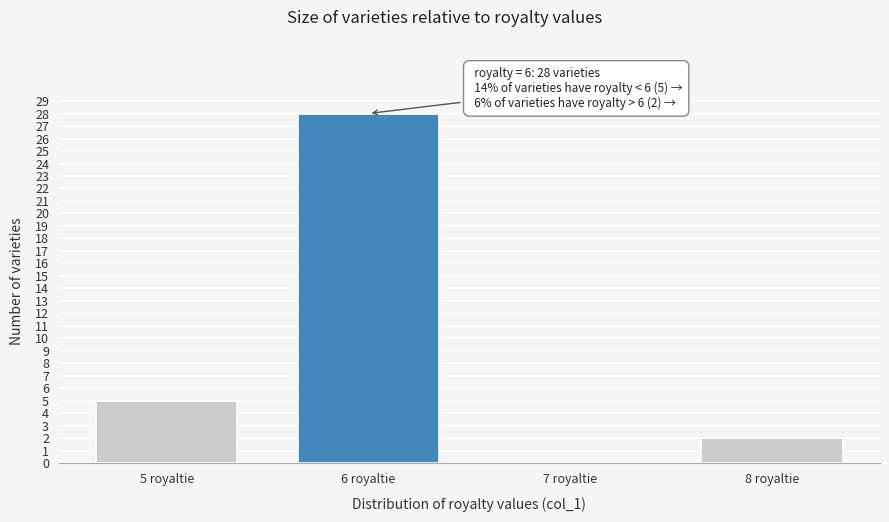

Reading left to right, list all the values displayed in this chart.

5 royaltie=5	6 royaltie=28	7 royaltie=0	8 royaltie=2